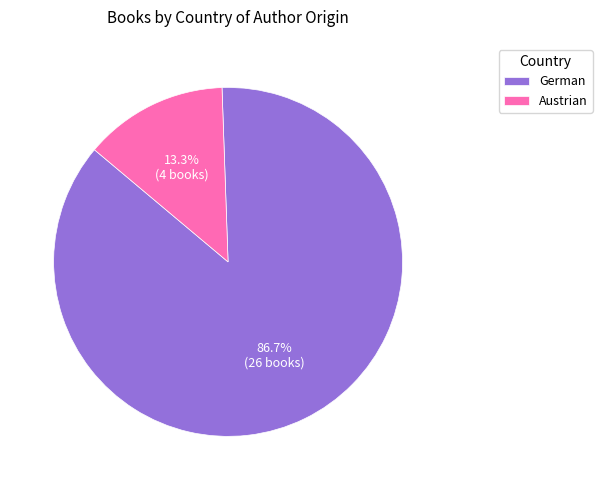

To the nearest percent, what is the difference between the Austrian and German slice percentages?

73%